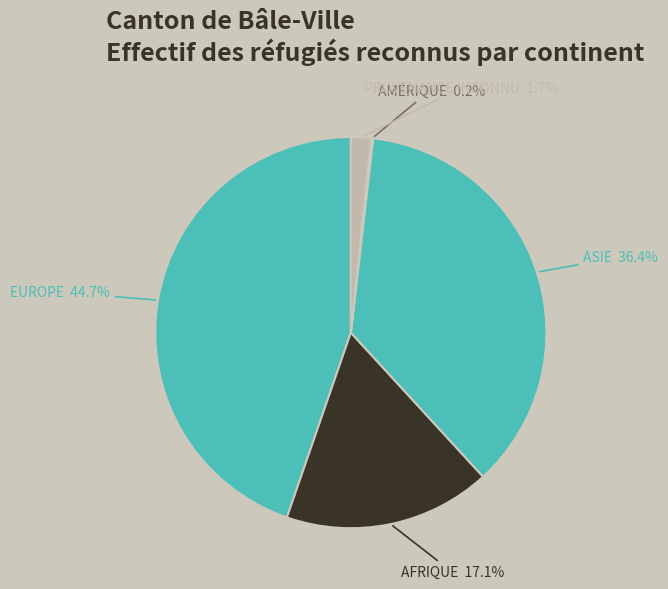

Does any single category account for the majority?

No